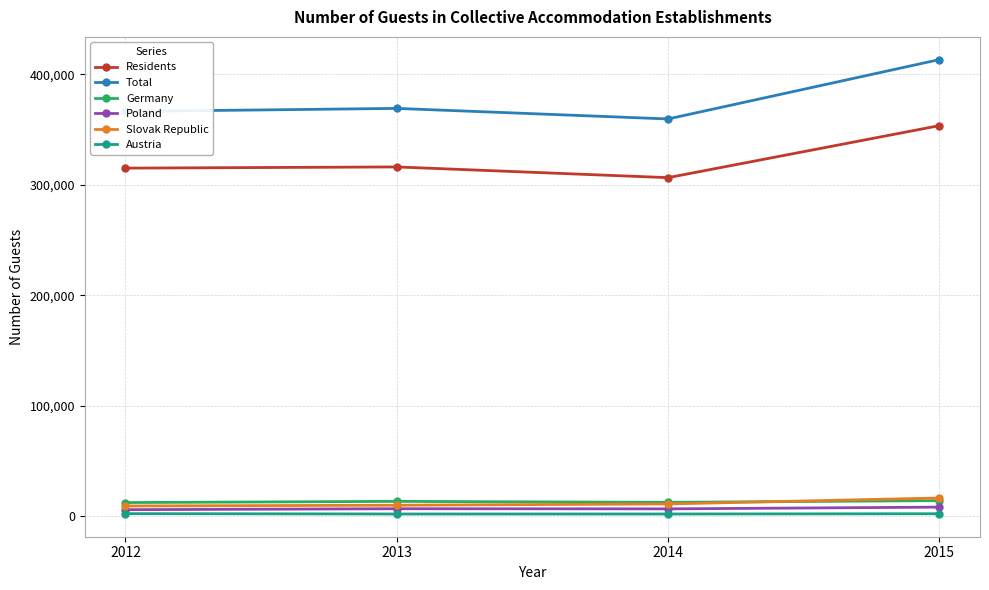

What is the greatest value displayed?

413443